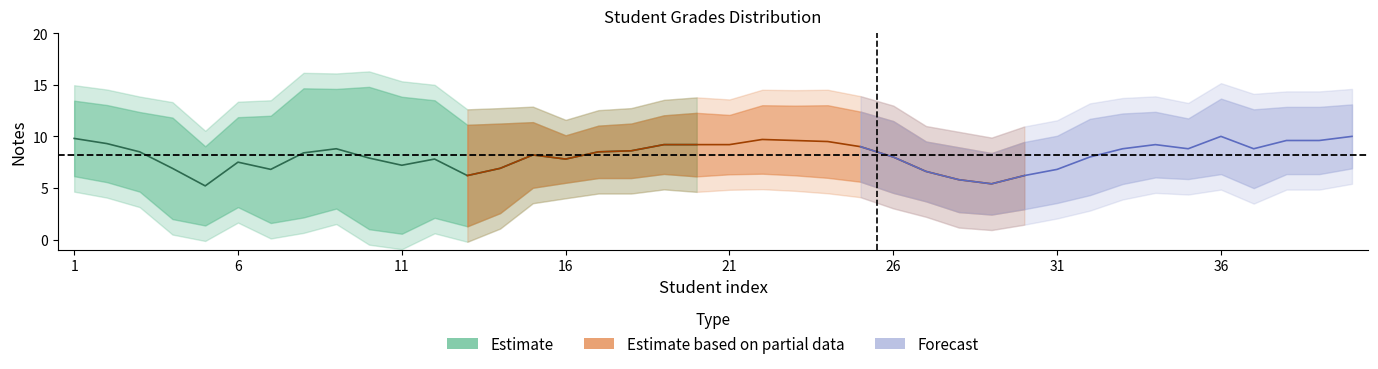

Is it true that the value at 33 is 5.3?

False